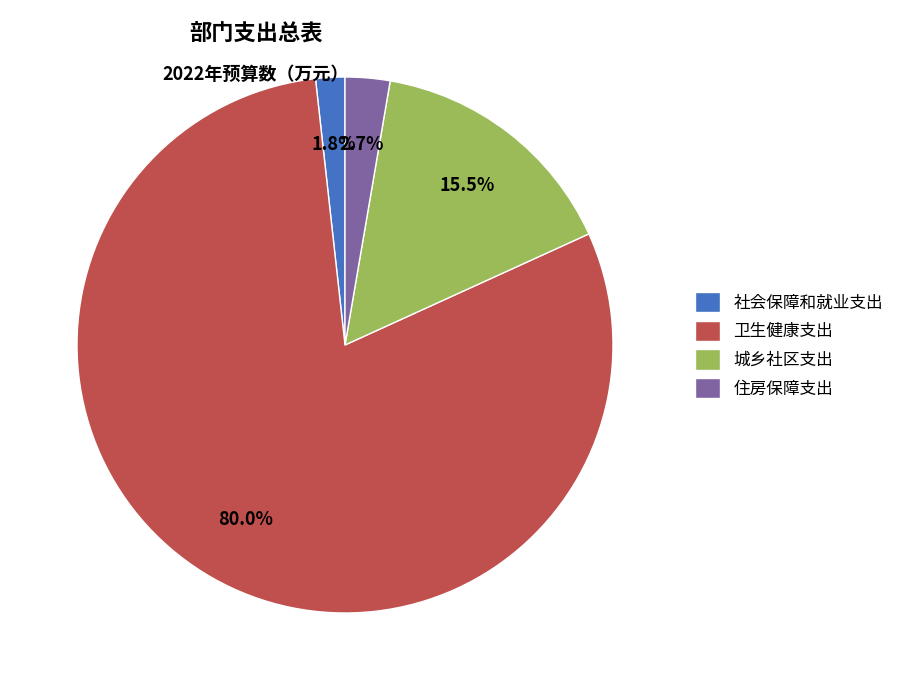

What percentage is the 社会保障和就业支出 slice, to the nearest percent?

2%